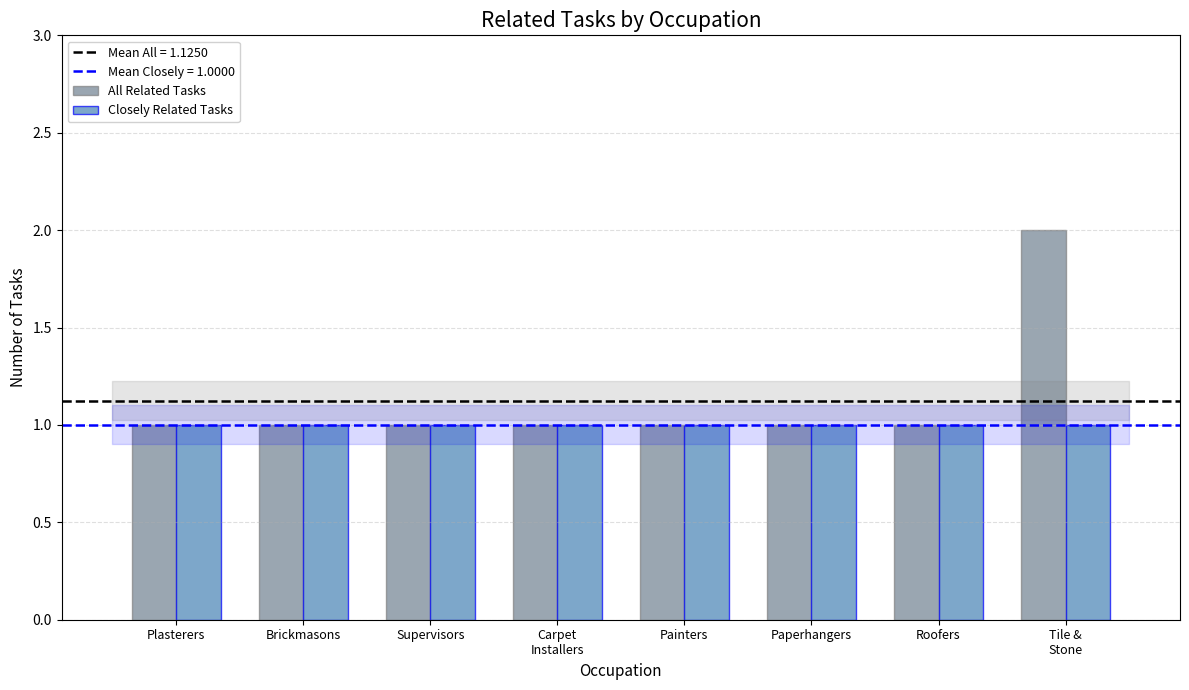

Is it true that Closely Related Tasks equals 0 at Brickmasons?

False